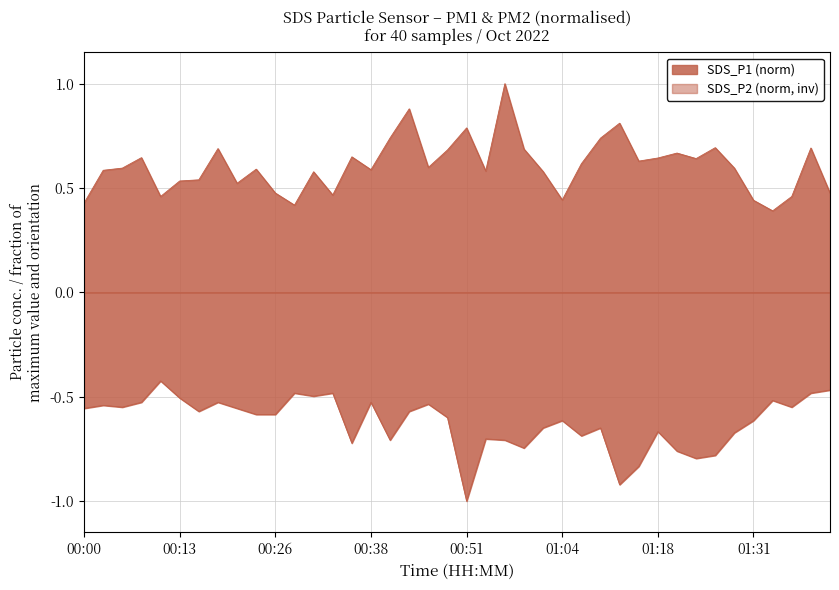

What are all the series names shown in the legend?

SDS_P1, SDS_P2